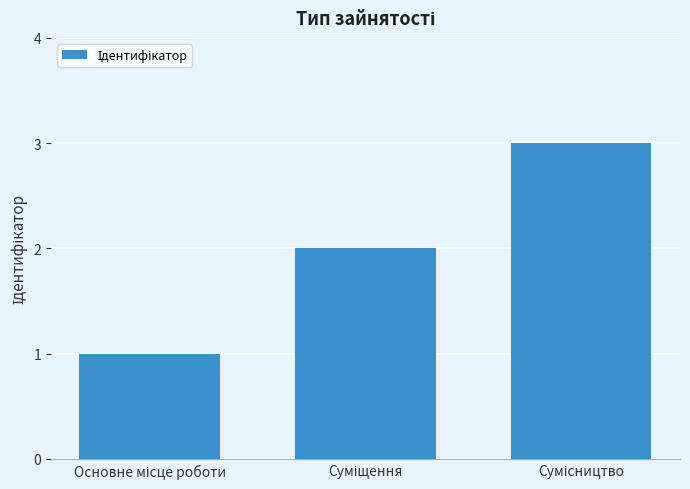

What is the maximum value shown in the chart?

3